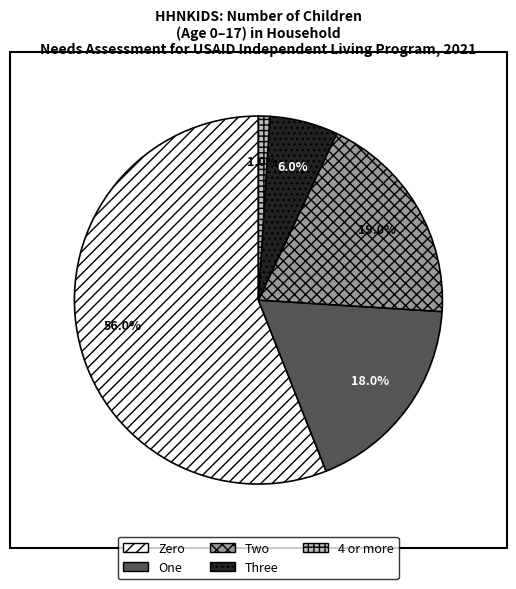

Which slice is the largest?

Zero